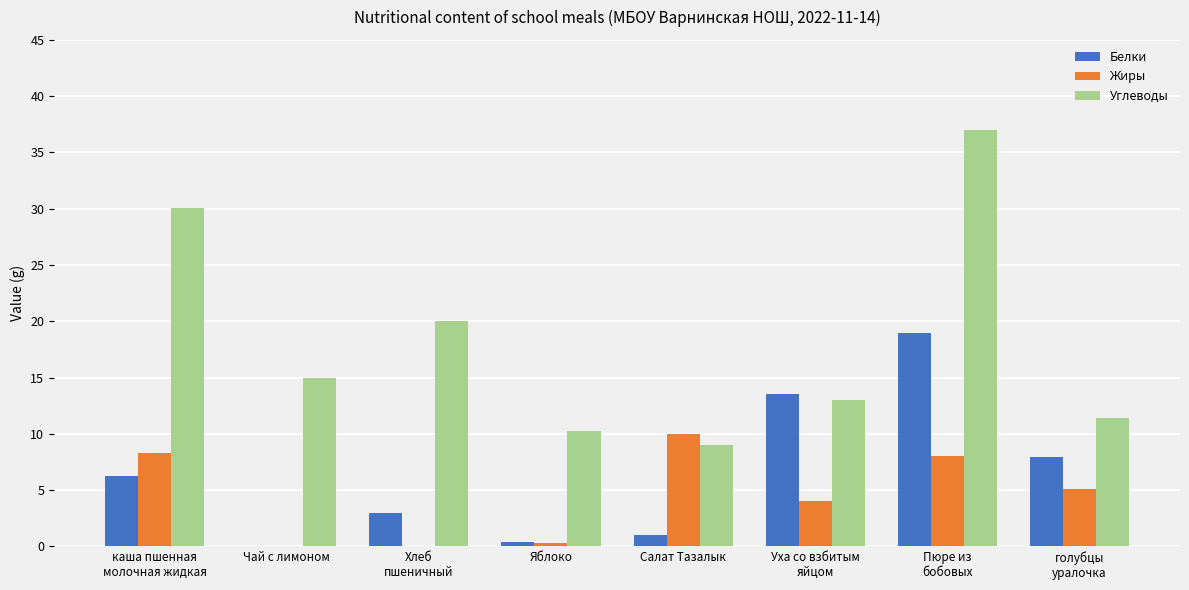

The Жиры series shows 7.1 at Уха со взбитым
яйцом. True or false?

False